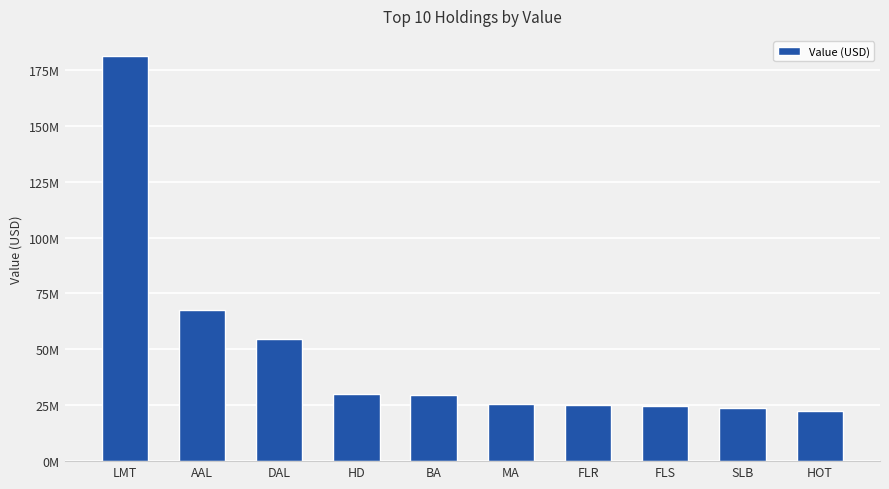

Are the bars horizontal?

No